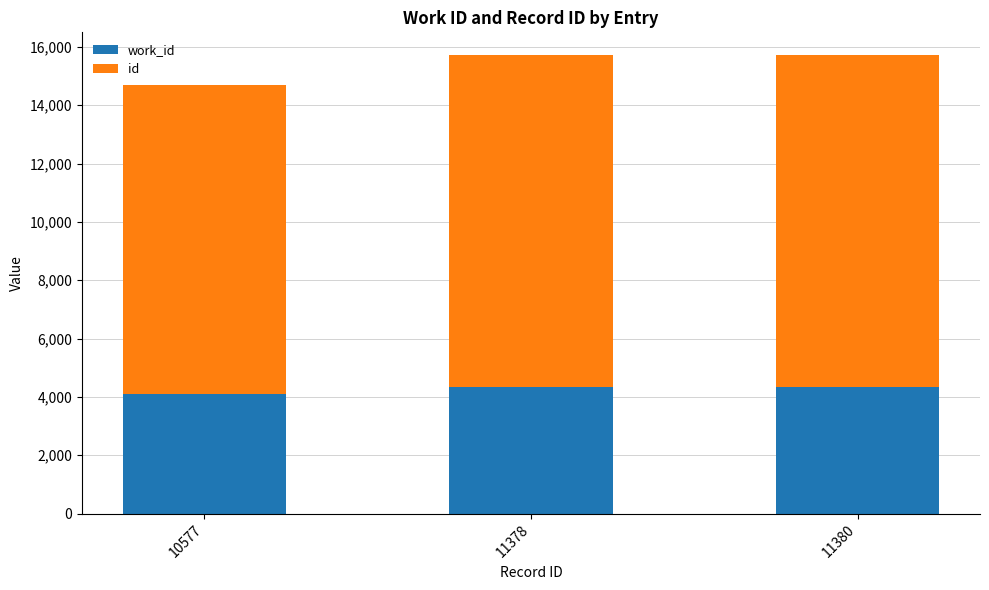

How many distinct data groups are displayed?

2